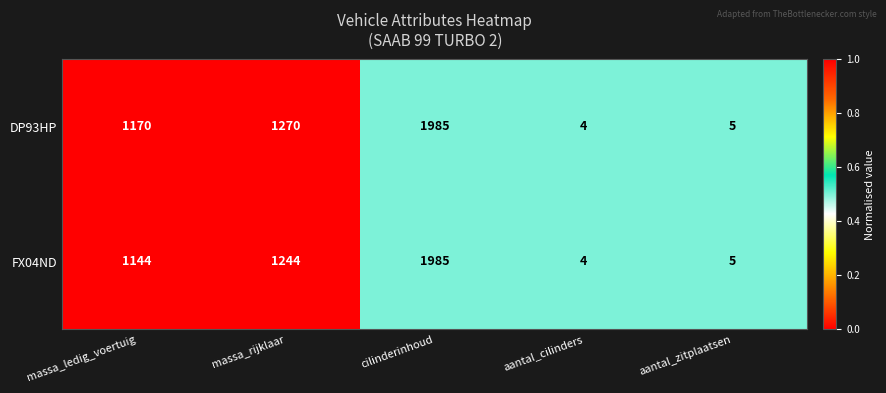

The value of DP93HP at massa_rijklaar is 1270. True or false?

True